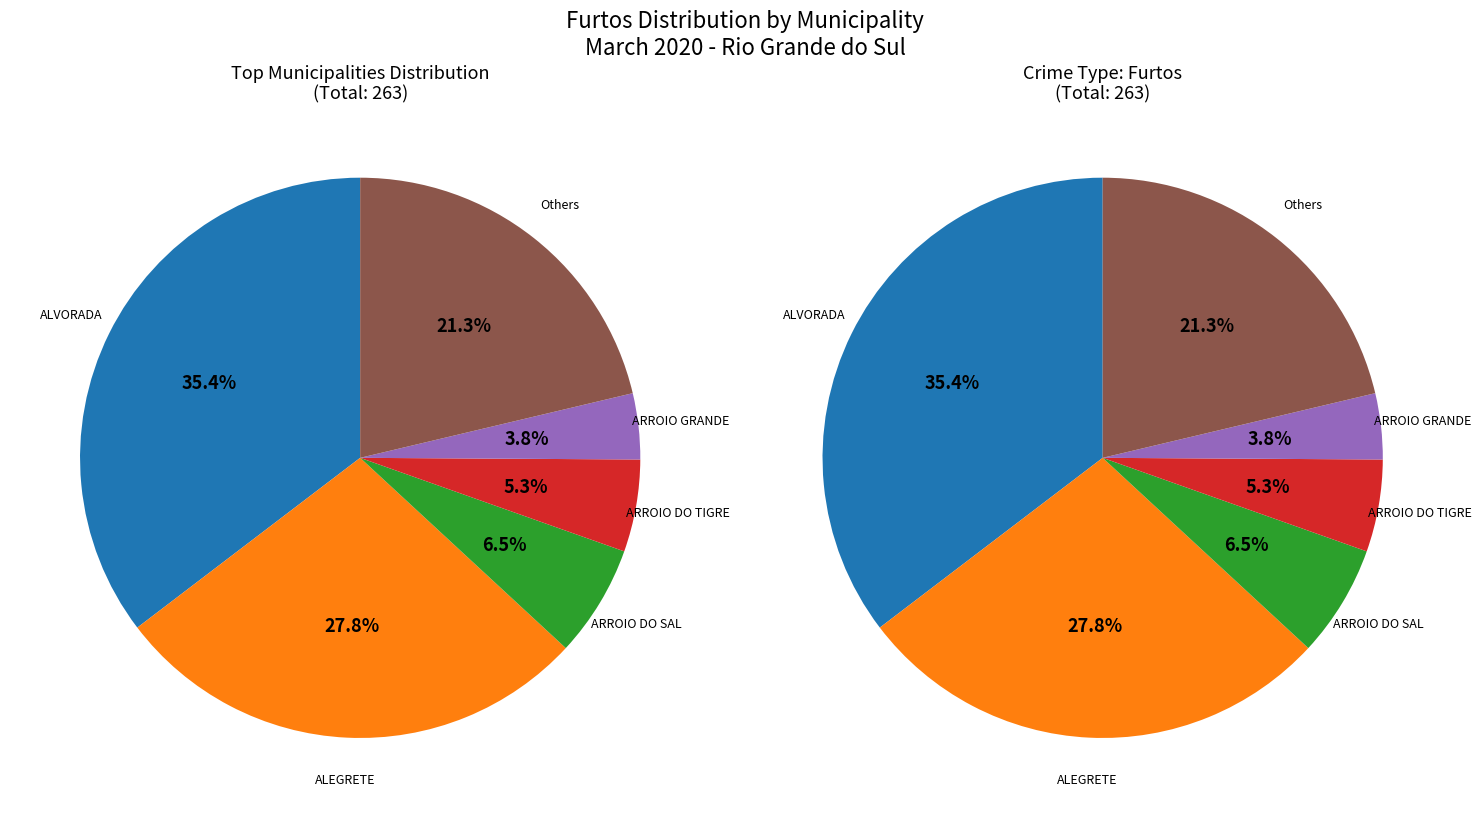

Does ACEGUA account for over 50% of the chart?

No